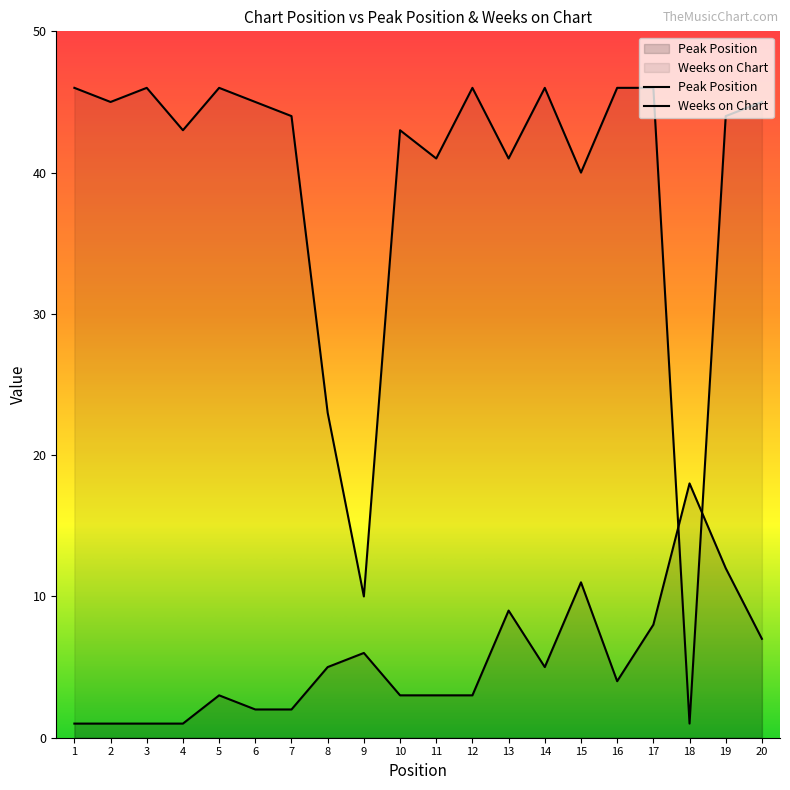

How many lines are shown in the chart?

2